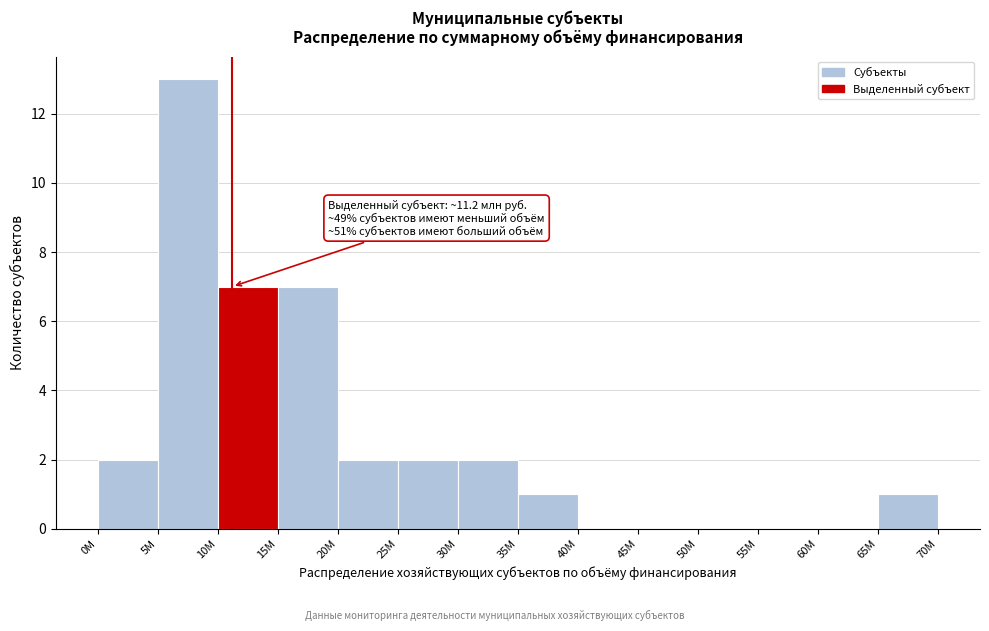

Reading left to right, extract all data points from this chart.

0М=2	5М=13	10М=7	15М=7	20М=2	25М=2	30М=2	35М=1	40М=0	45М=0	50М=0	55М=0	60М=0	65М=1